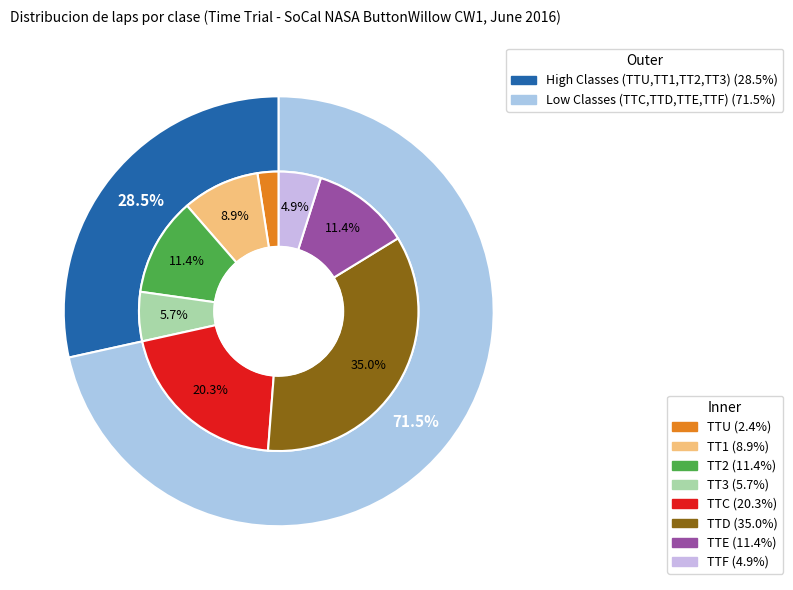

What is the largest slice in the pie chart?

TTD